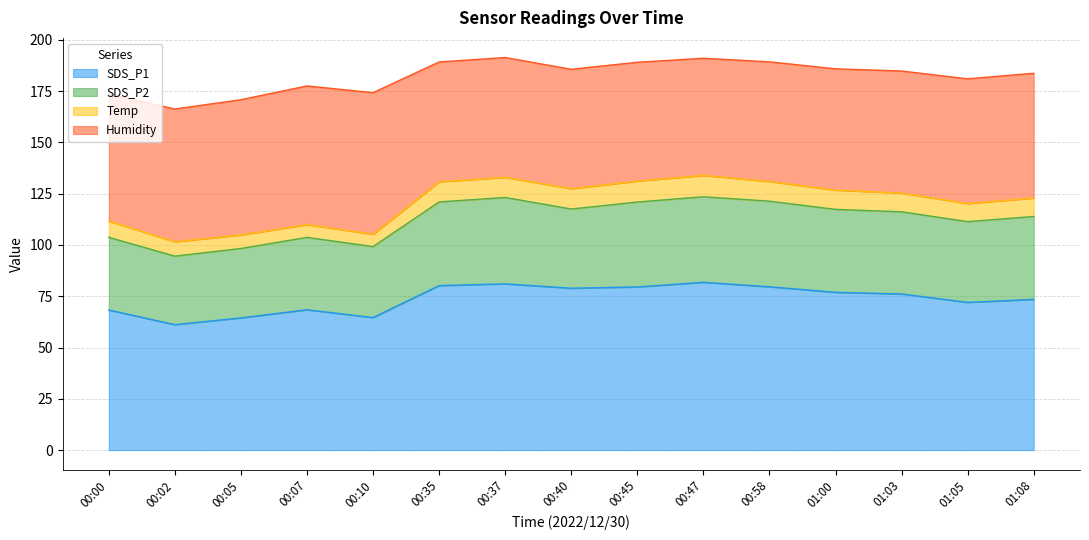

What is the difference between the second highest and second lowest values in the SDS_P1 series?

16.6